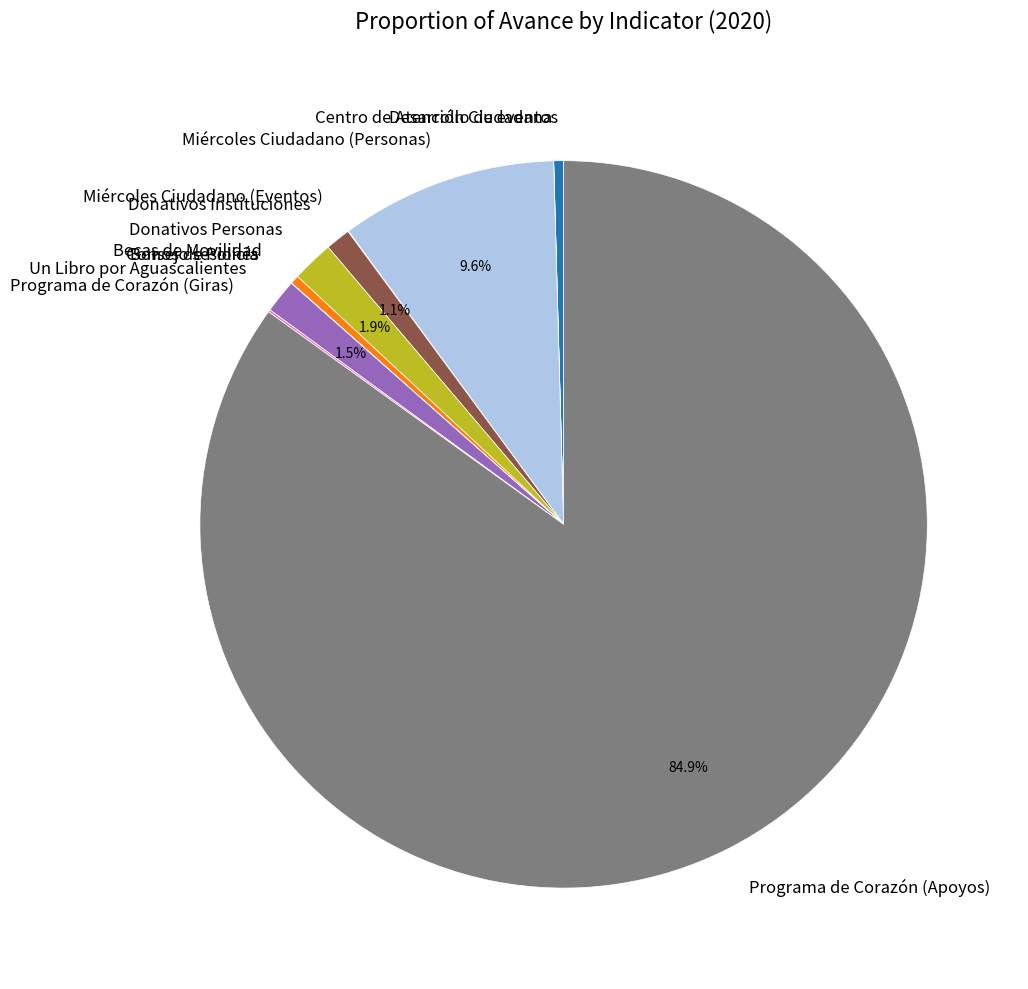

Which category accounts for the majority?

Programa de Corazón (Apoyos)